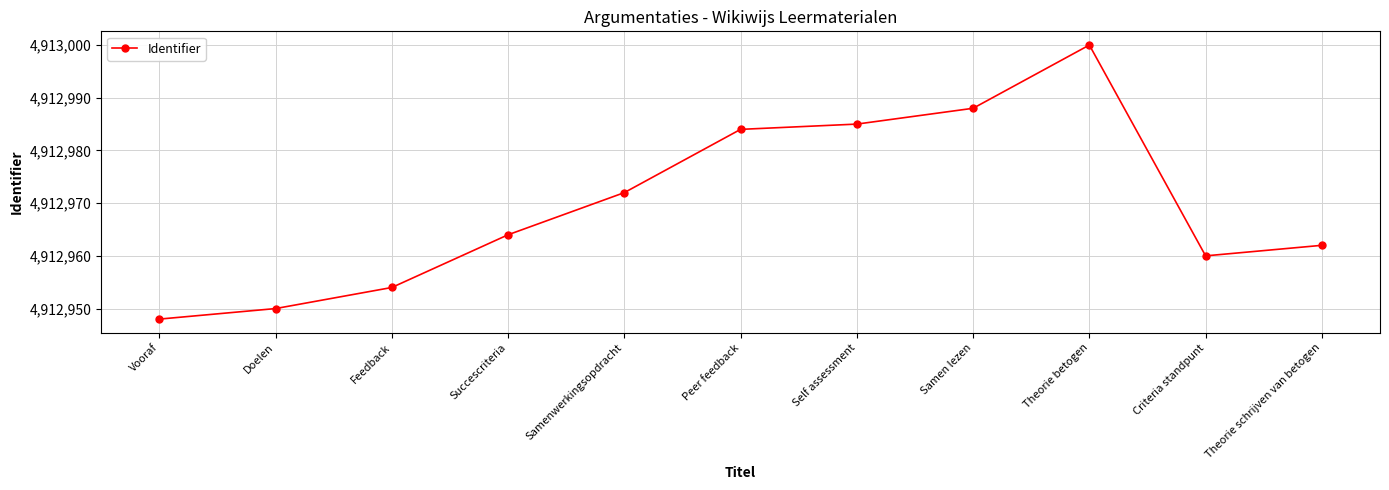

What is the ratio of the value at Peer feedback to the value at Criteria standpunt?

1.0